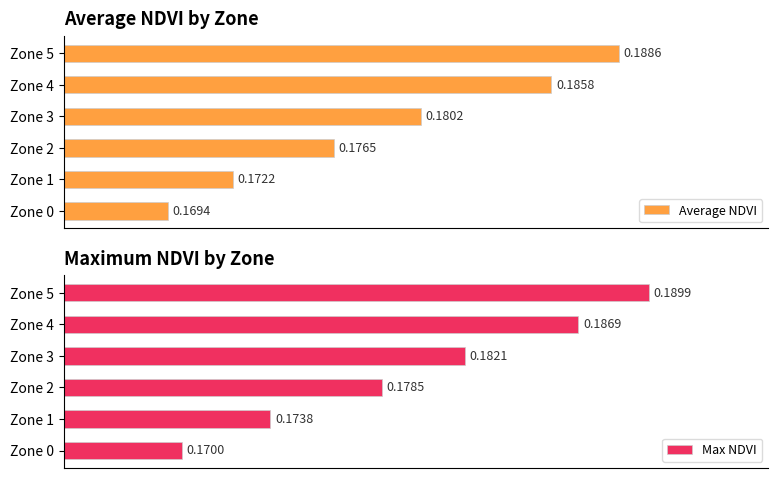

How many bars are there in each group?

2